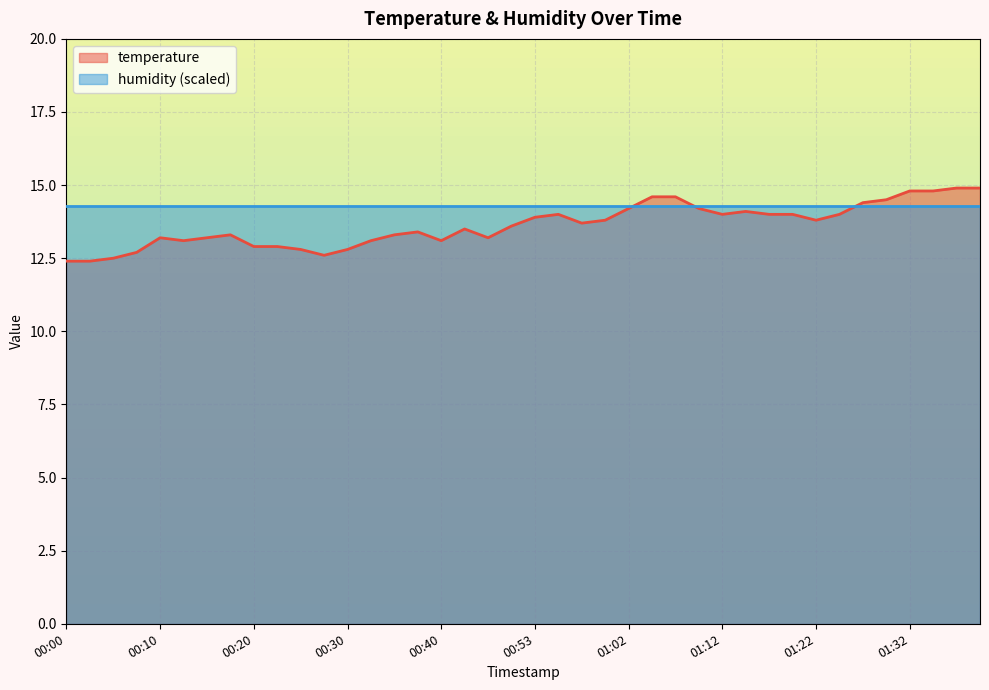

What is the minimum value shown in the chart?

12.4